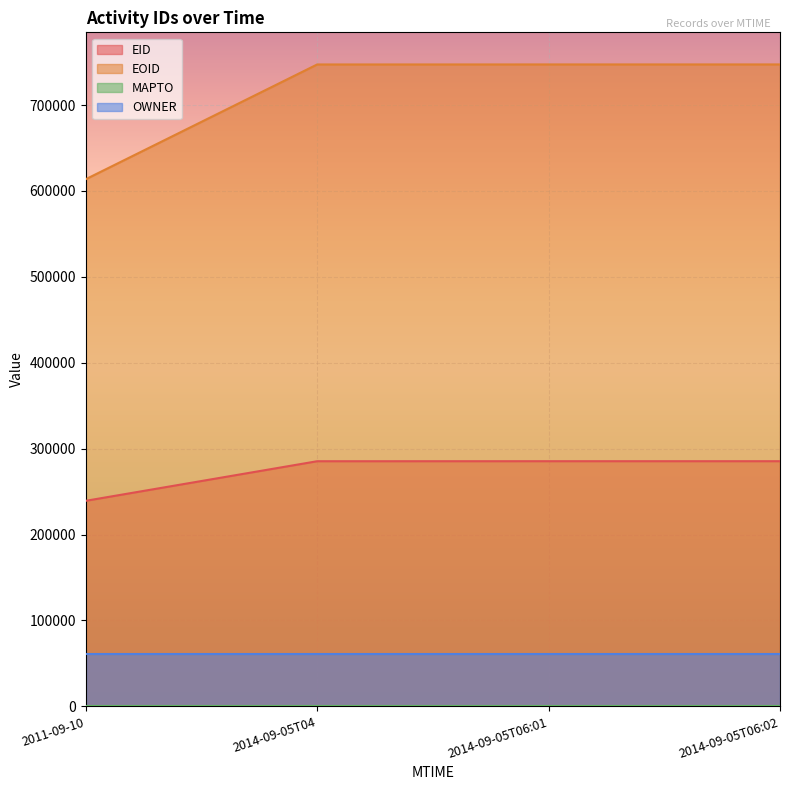

What is the difference between the maximum and minimum values in the EID series?

46104